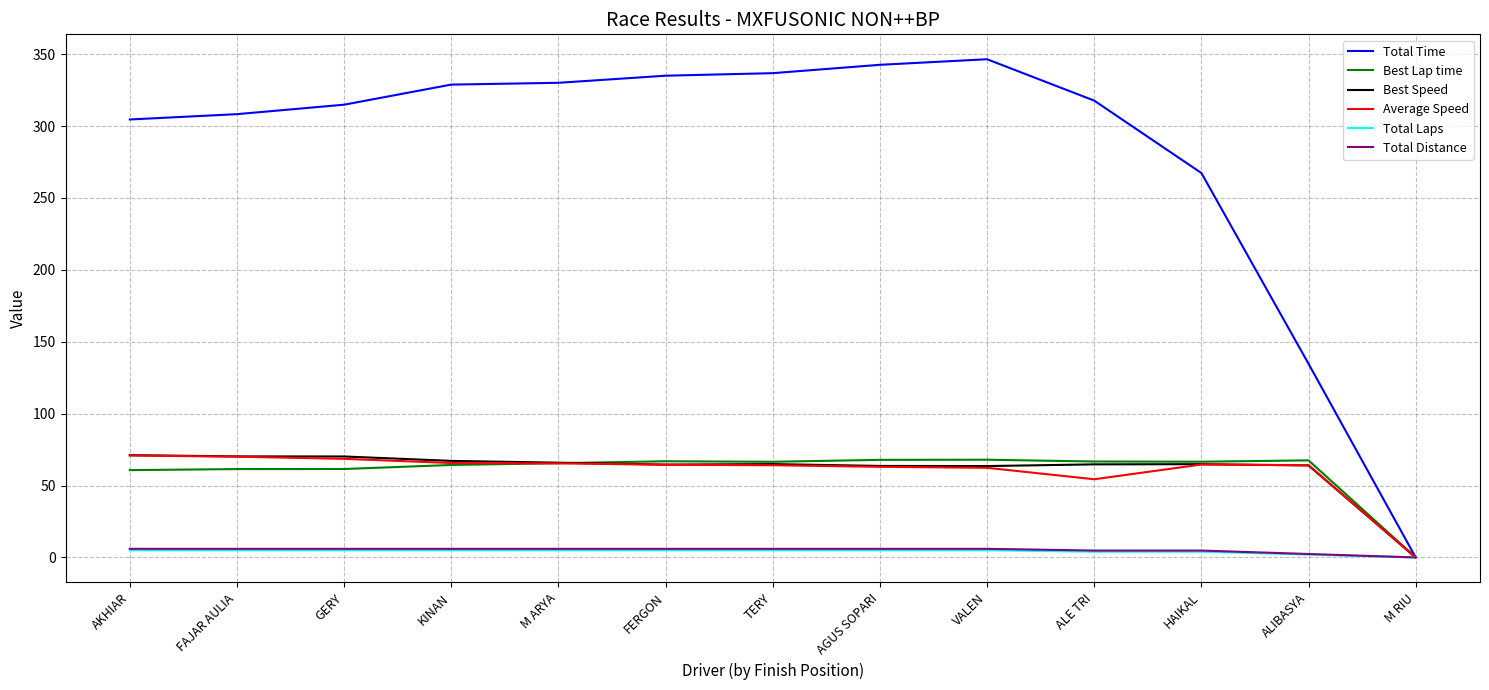

Which series has the largest total across all categories?

Total Time